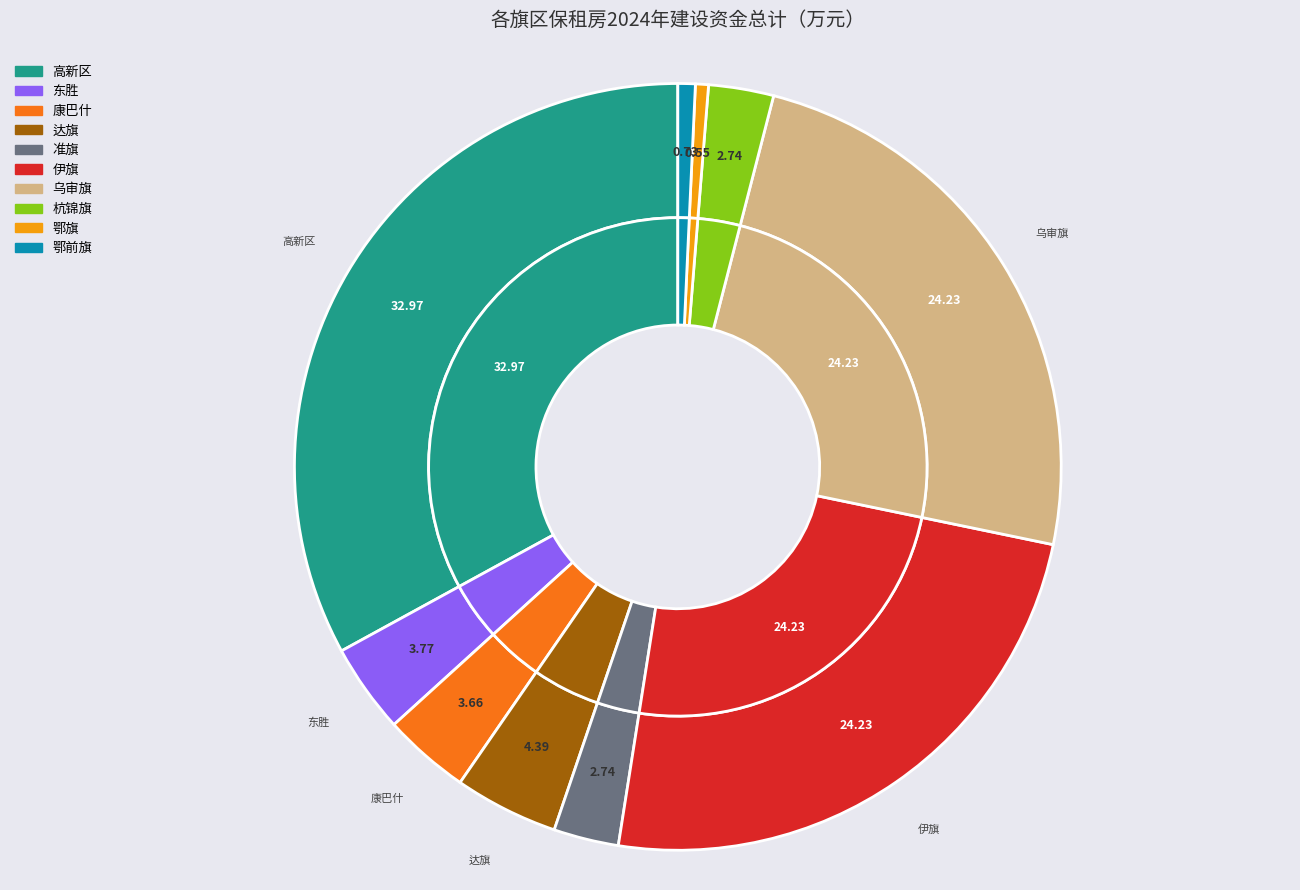

What percentage is the 乌审旗 slice, to the nearest percent?

24%